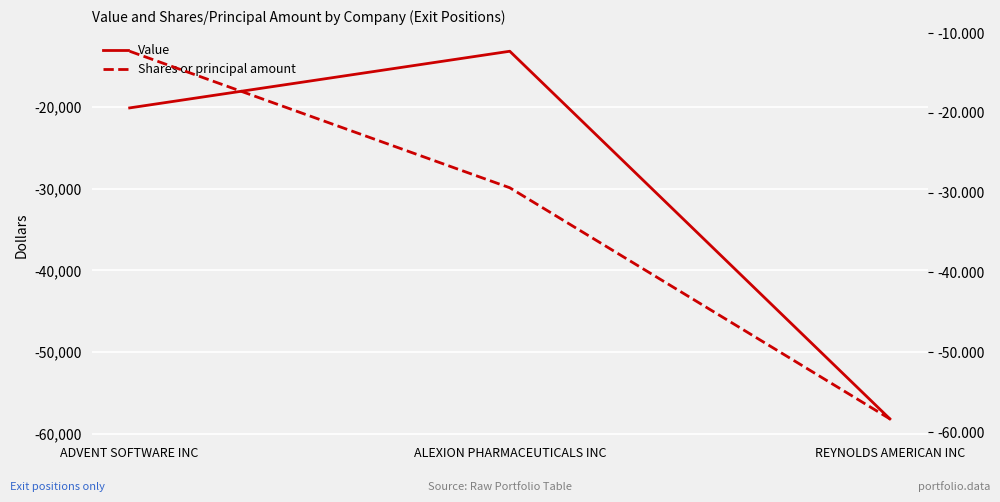

Which series has the widest spread of values?

Value